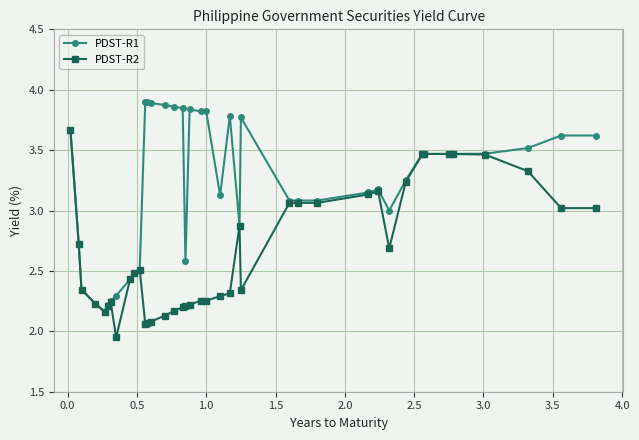

Which series has the largest total across all categories?

PDST-R1